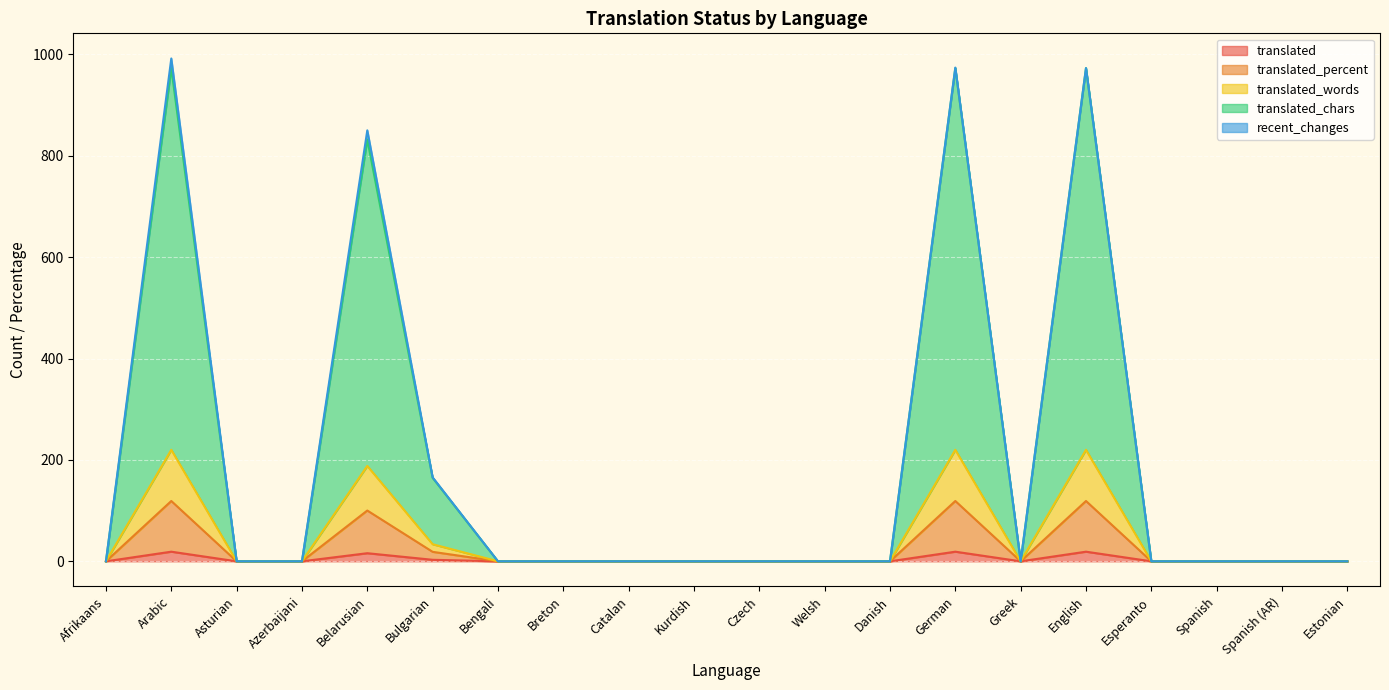

At which category is the sum across all series the highest?

Arabic